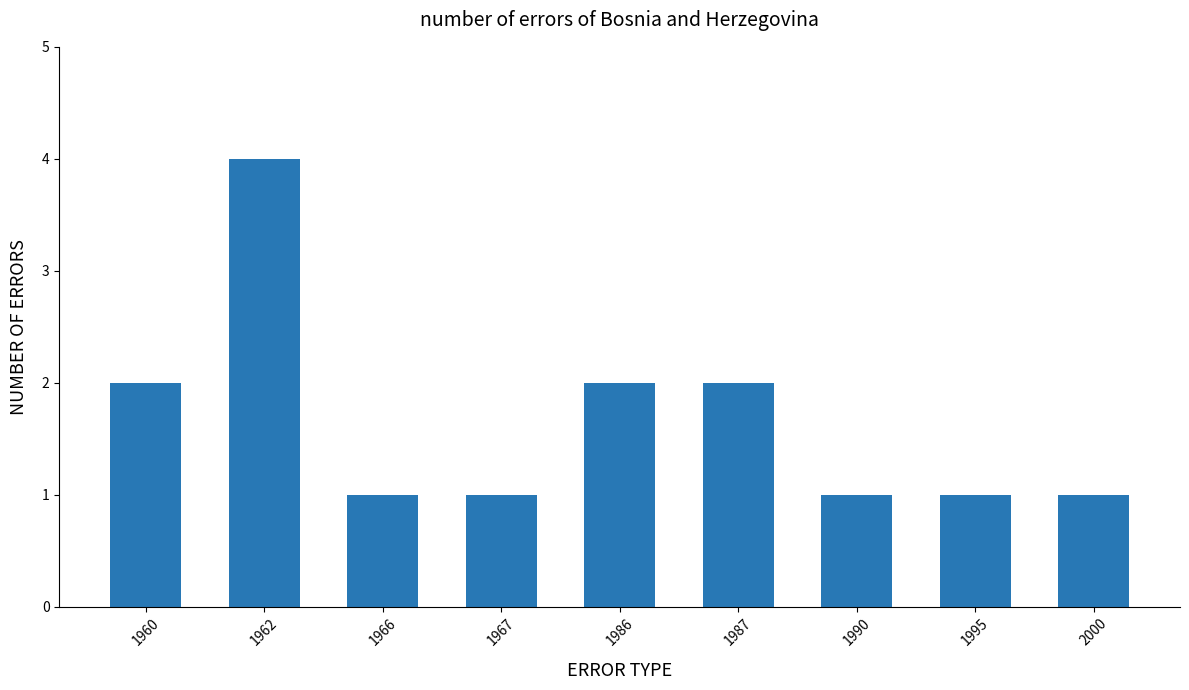

What is the difference between the maximum and minimum values?

3